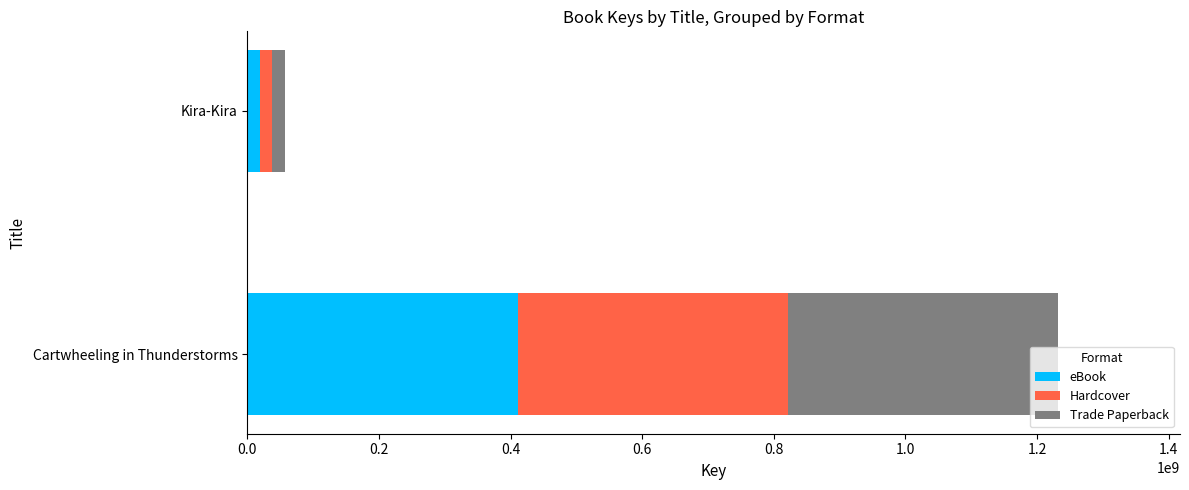

What is the difference between the maximum and minimum values in the eBook series?

391781505